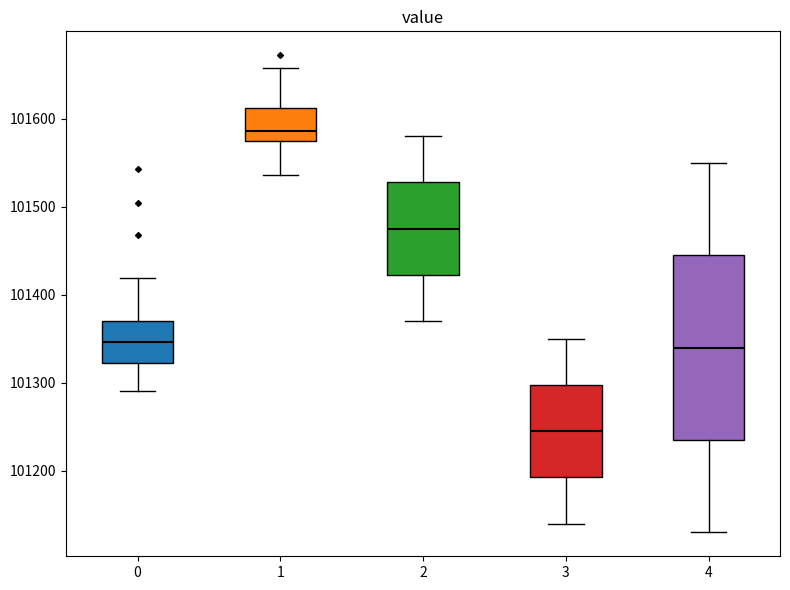

Comparing the boxes themselves (not the whiskers), which one is the tallest?

4